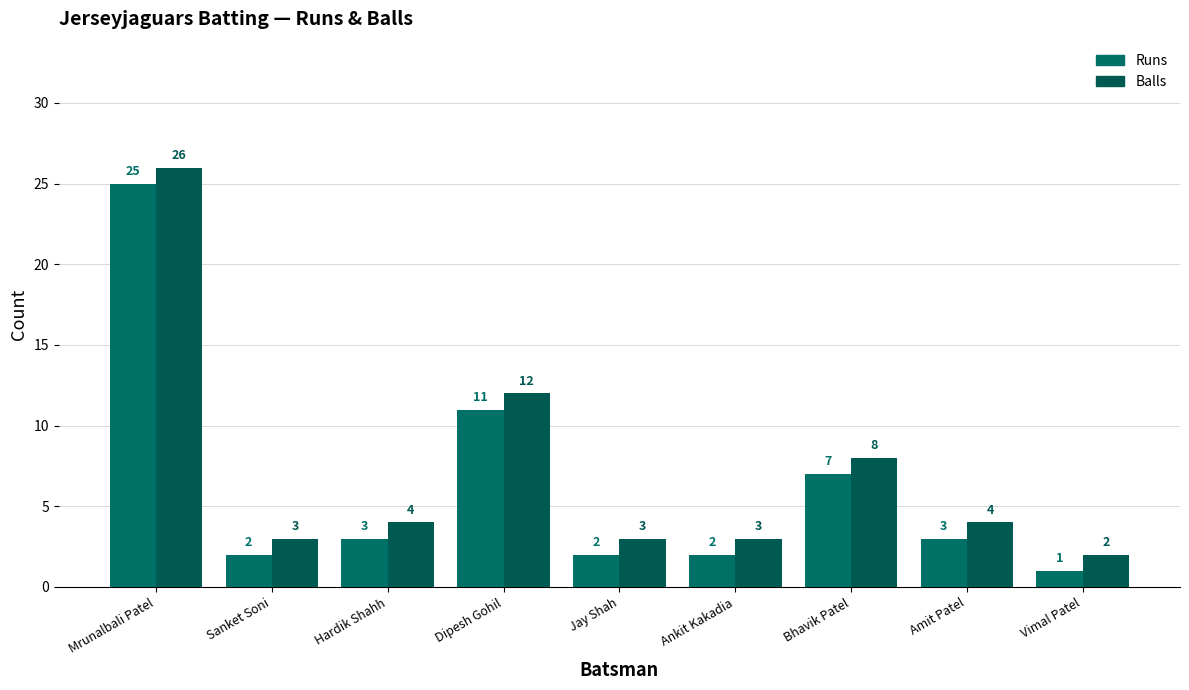

What is the difference between the Runs values at Bhavik Patel and Mrunalbali Patel?

18